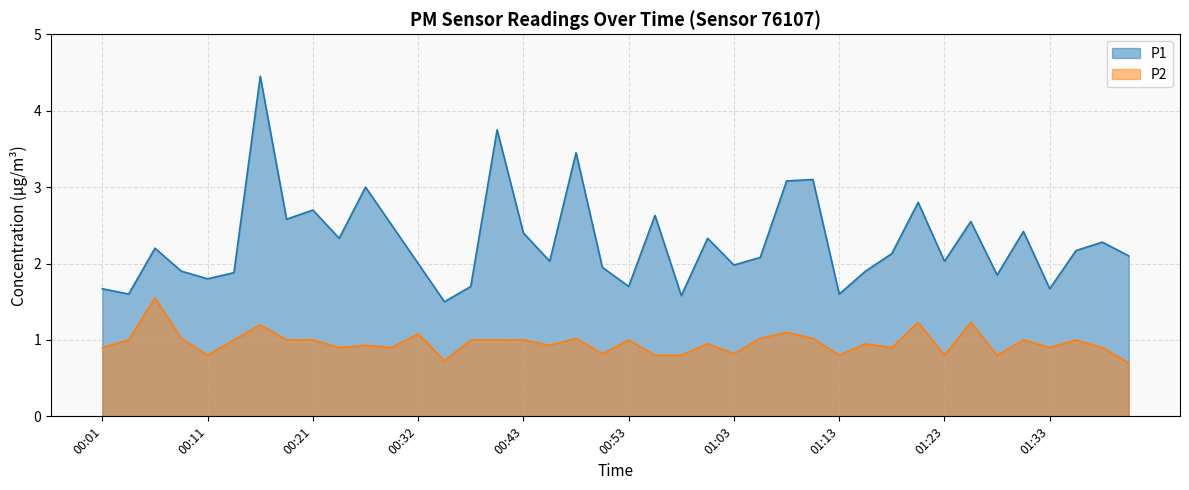

Which series has the widest spread of values?

P1